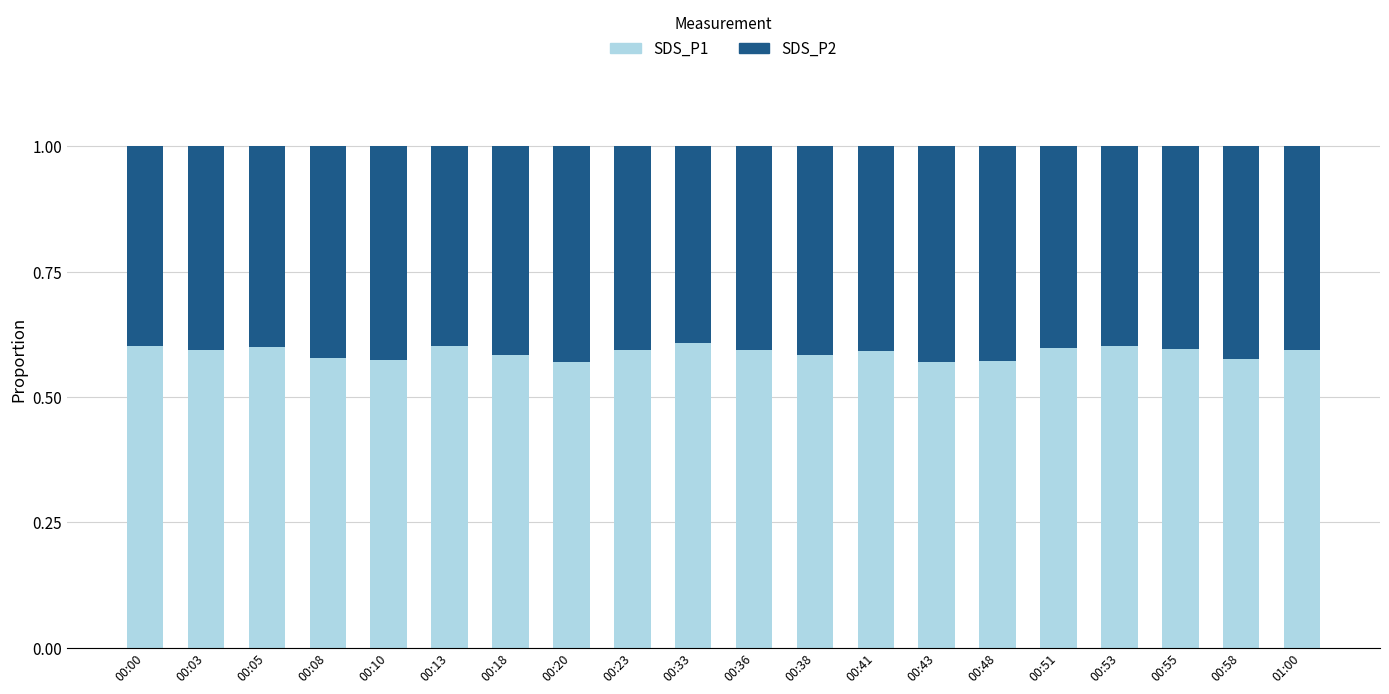

The value of SDS_P1 at 00:33 is 0.4. True or false?

False